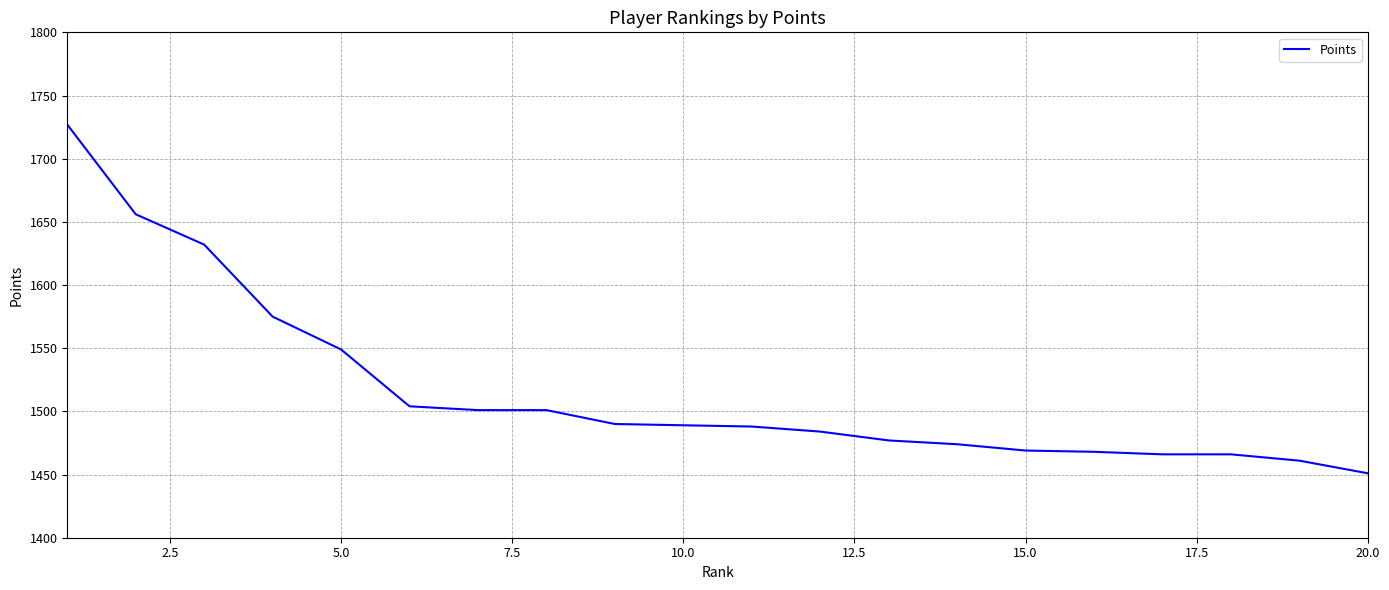

Does the chart have visible grid lines?

Yes